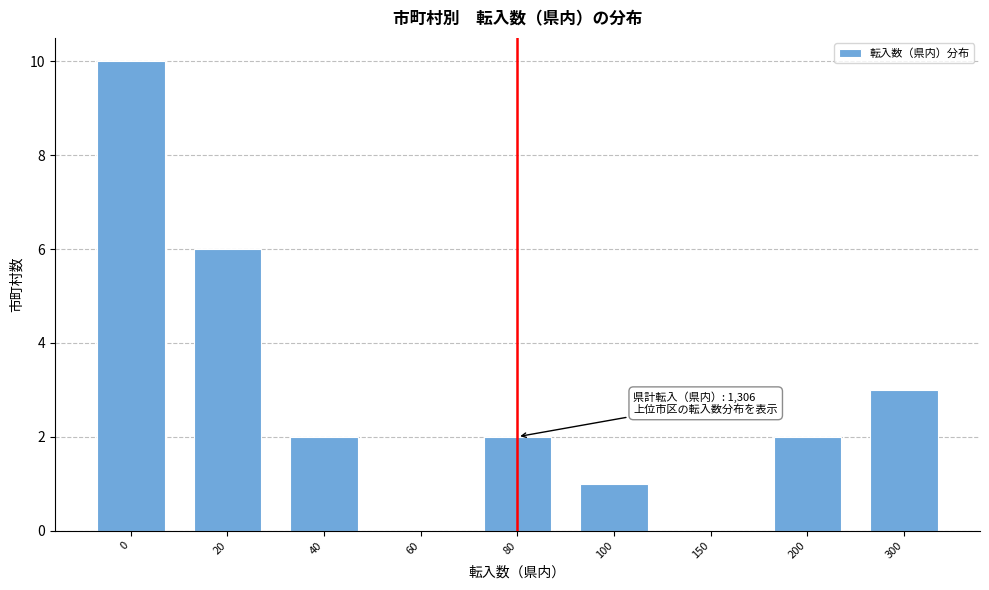

Reading left to right, extract all data points from this chart.

0=10	20=6	40=2	60=0	80=2	100=1	150=0	200=2	300=3